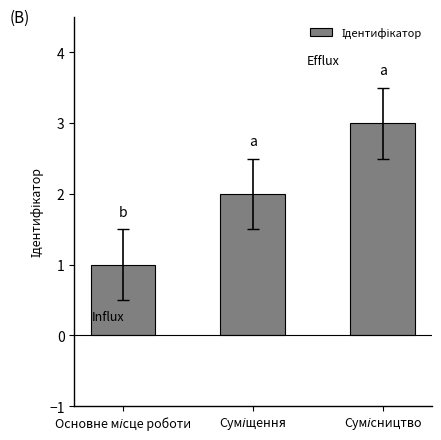

What is the sum of all values?

6